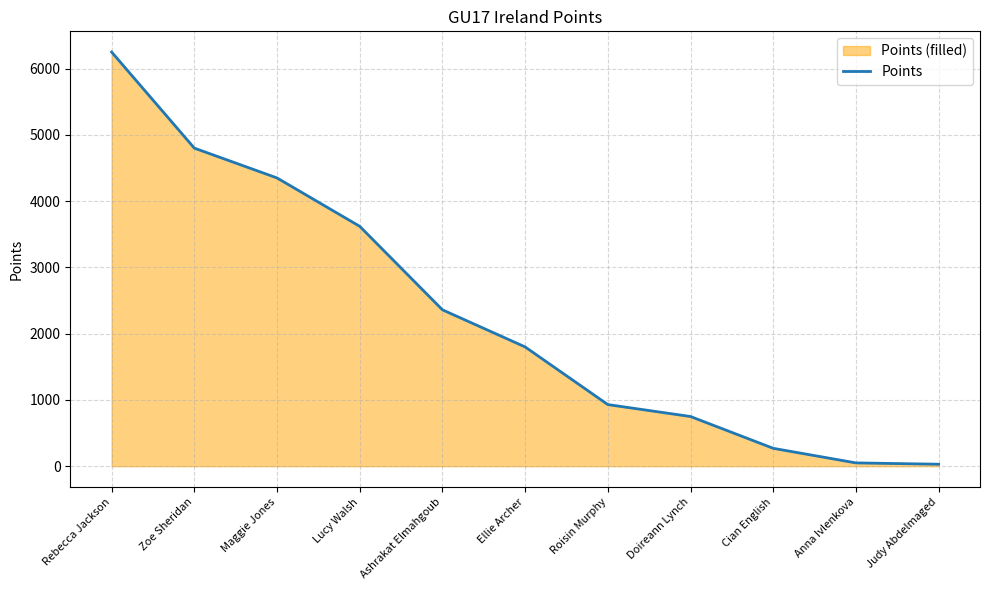

Rank the categories by value from lowest to highest.

Judy Abdelmaged, Anna Ivlenkova, Cian English, Doireann Lynch, Roisin Murphy, Ellie Archer, Ashrakat Elmahgoub, Lucy Walsh, Maggie Jones, Zoe Sheridan, Rebecca Jackson